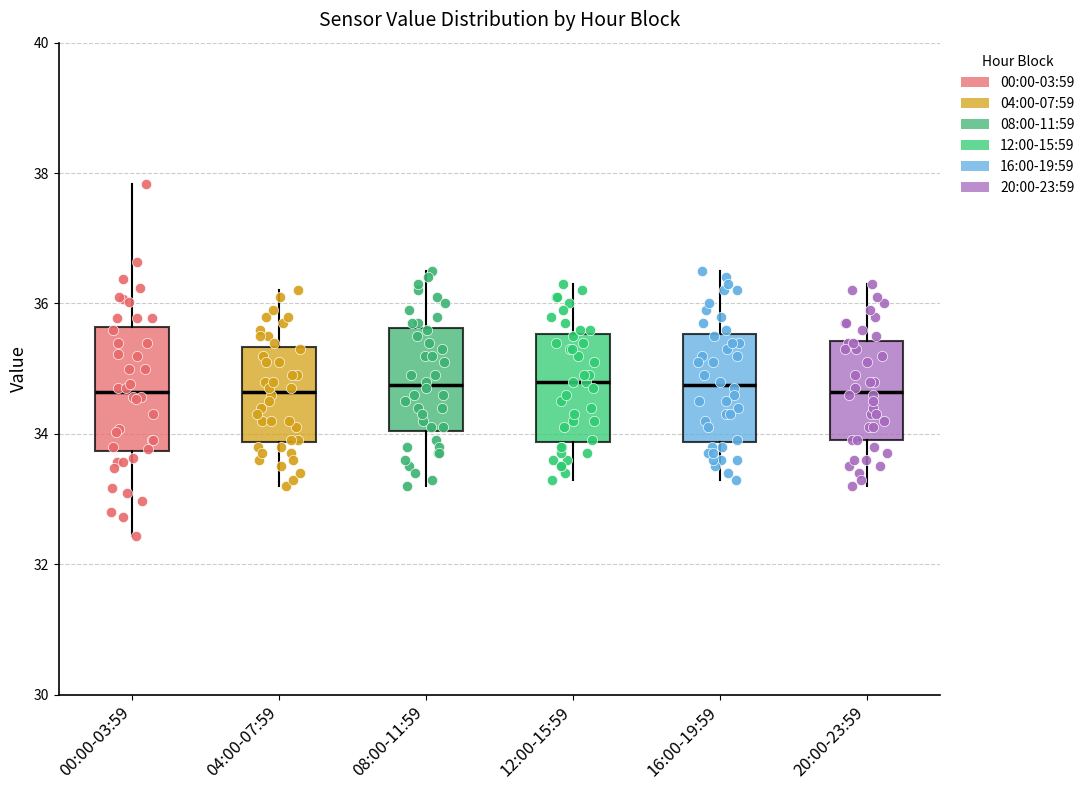

Reading left to right, read every box against the y-axis: the position of its median line, the range the box covers, and the ends of its whiskers. The values are not printed on the chart, so give them approximately, as read against the axis.

00:00-03:59: median 34.6, box 33.8 to 35.6, whiskers 32.4 to 37.8
04:00-07:59: median 34.6, box 33.8 to 35.4, whiskers 33.2 to 36.2
08:00-11:59: median 34.8, box 34.0 to 35.6, whiskers 33.2 to 36.6
12:00-15:59: median 34.8, box 33.8 to 35.6, whiskers 33.4 to 36.4
16:00-19:59: median 34.8, box 33.8 to 35.6, whiskers 33.4 to 36.6
20:00-23:59: median 34.6, box 34.0 to 35.4, whiskers 33.2 to 36.4